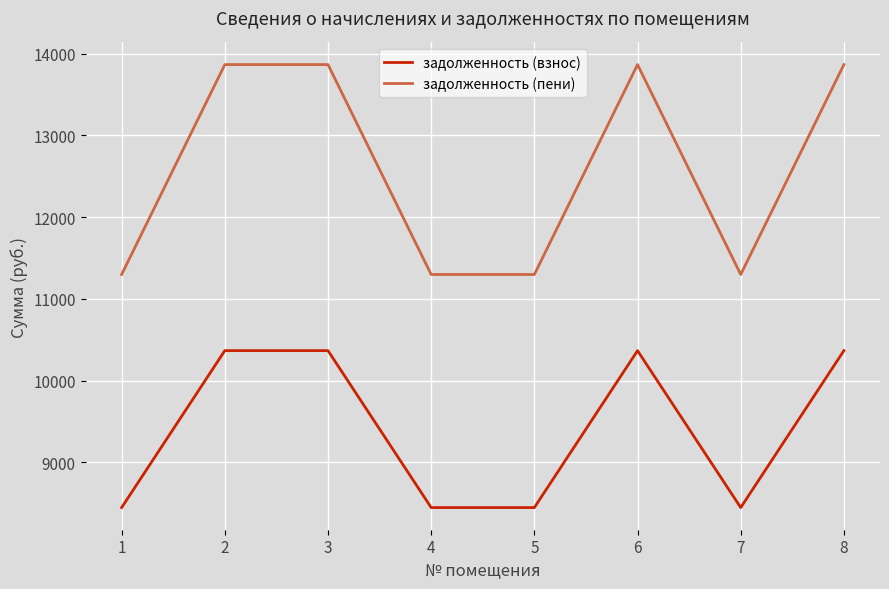

What is the spread (max minus min) of values at 5?

2851.2